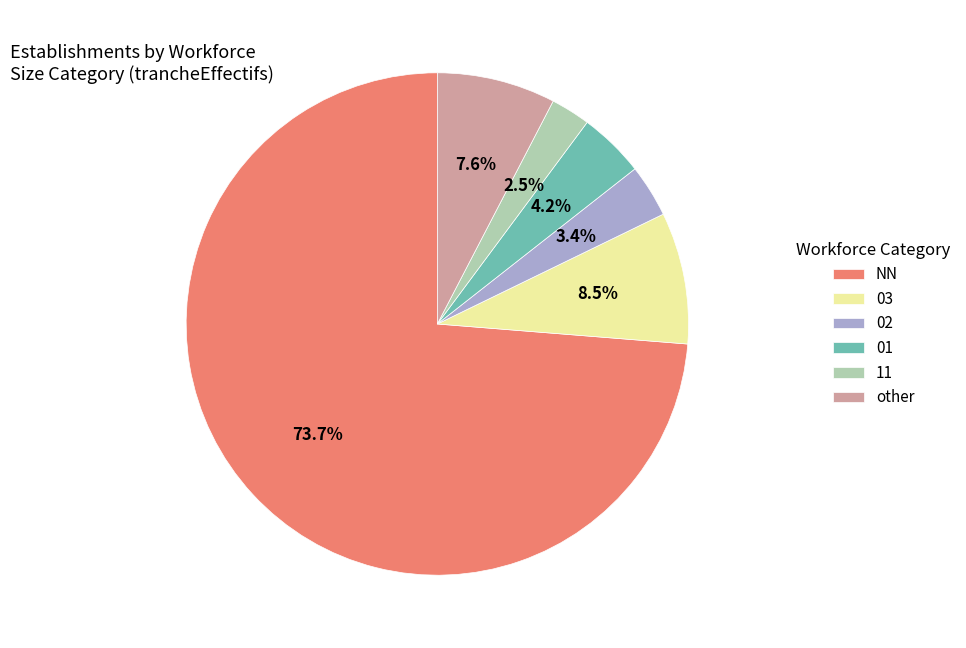

The 02 slice represents 3% of the pie. True or false?

True